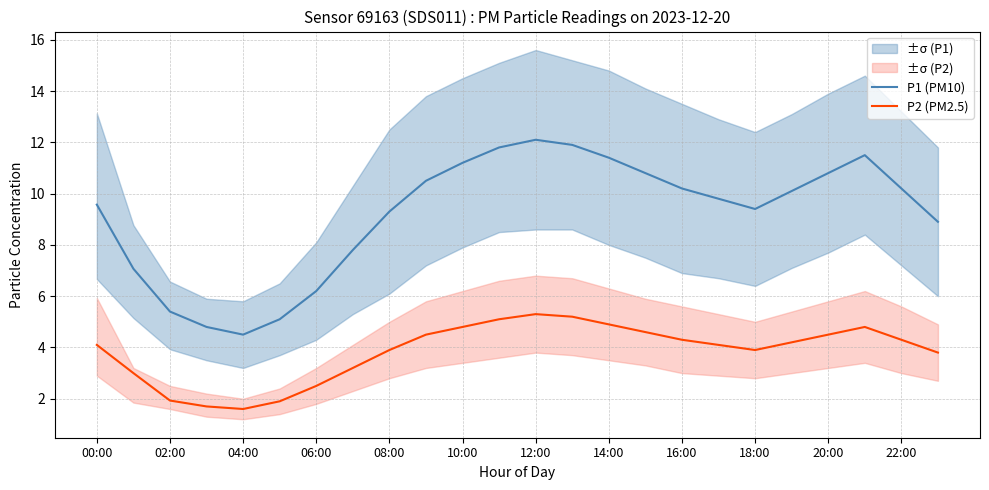

True or false: P2 (PM2.5) and P1 (PM10) intersect in this chart.

False